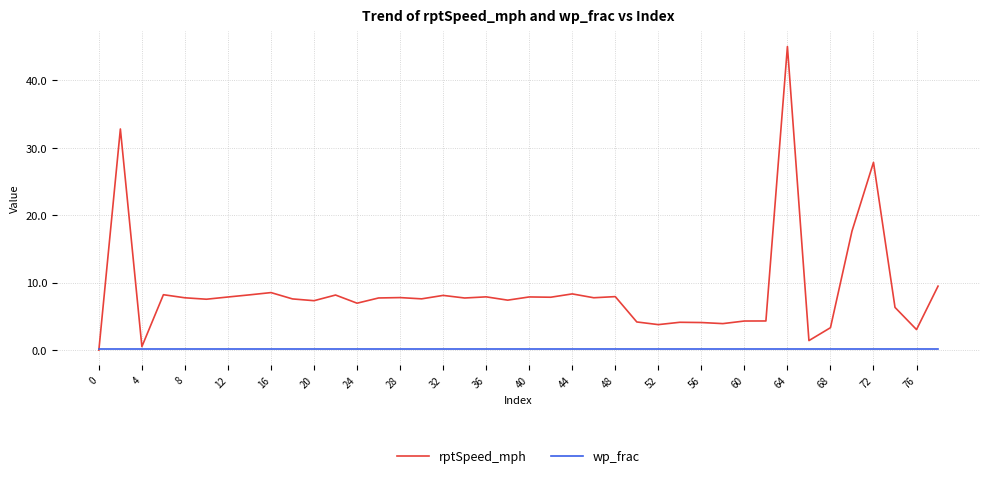

Which series has the widest spread of values?

rptSpeed_mph